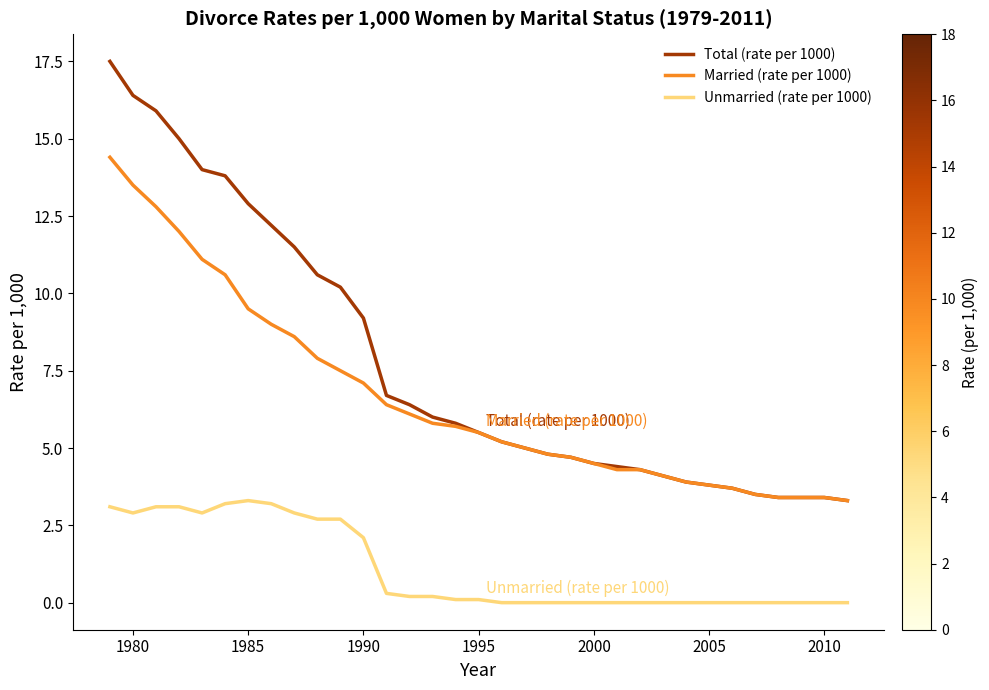

Which series has the largest range (max minus min)?

Total (rate per 1000)